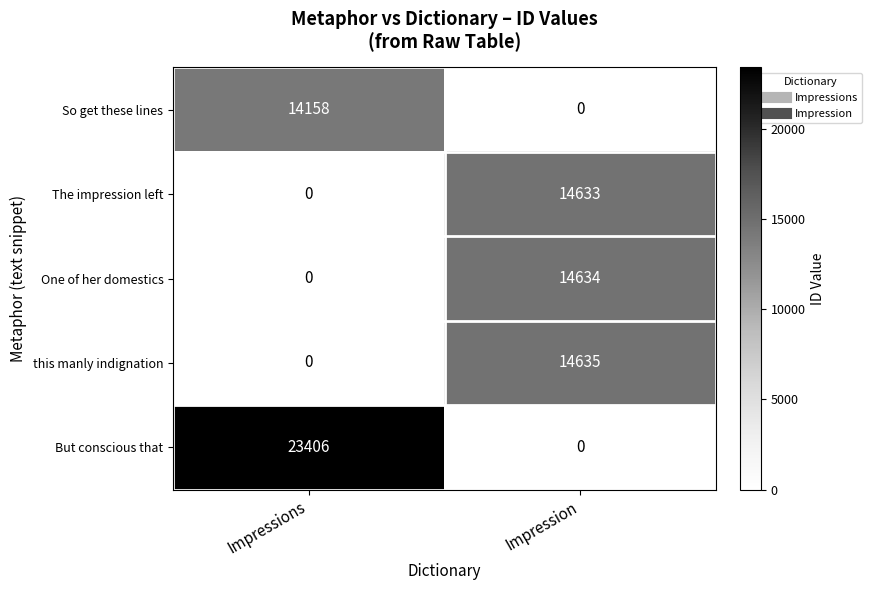

Count the number of data series in this chart.

5